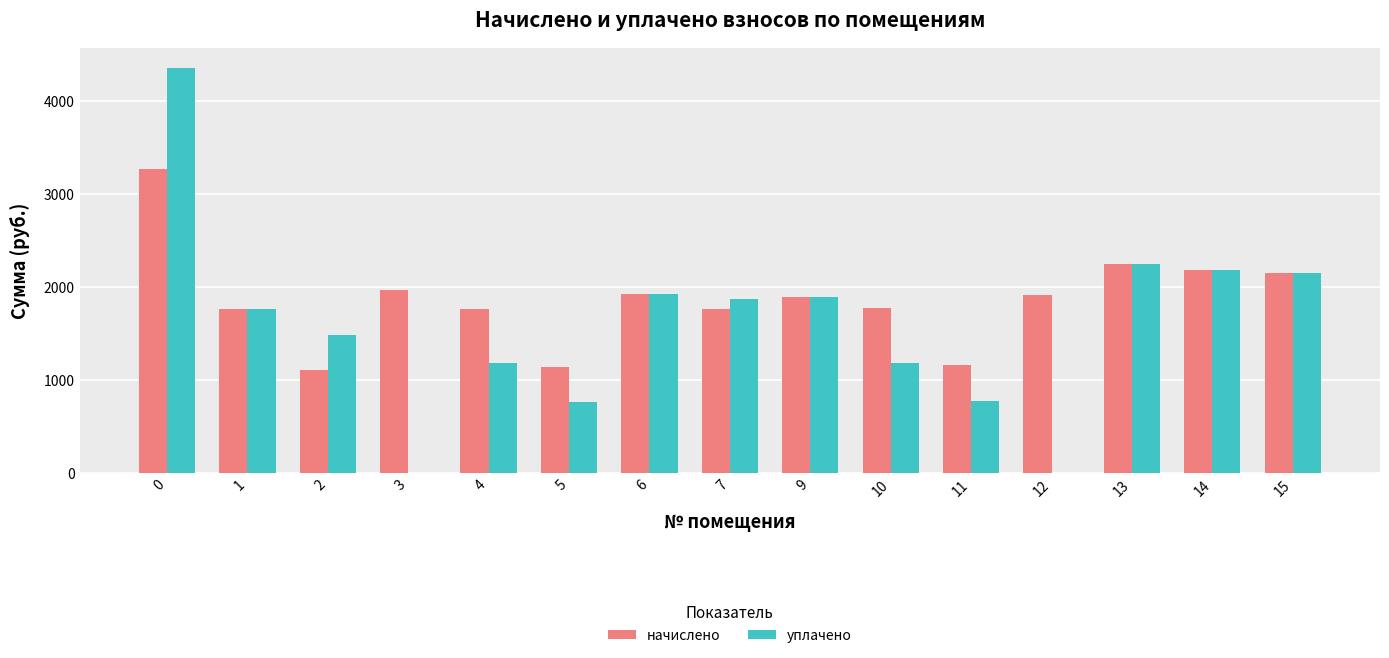

What is the total value across all series at 7?

3641.2